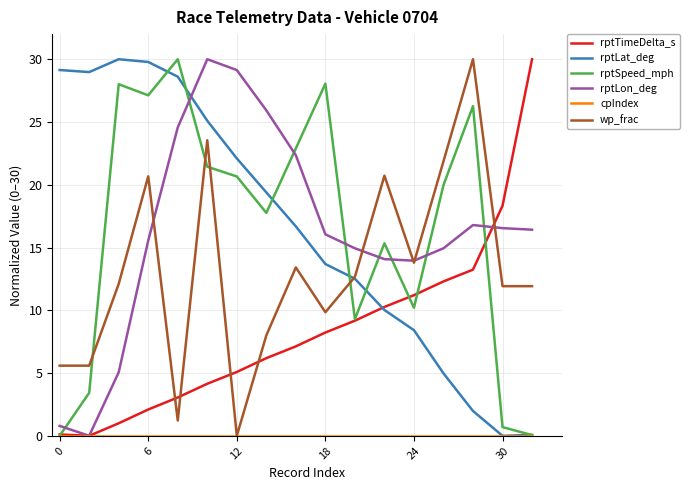

What is the maximum value shown in the chart?

30.0